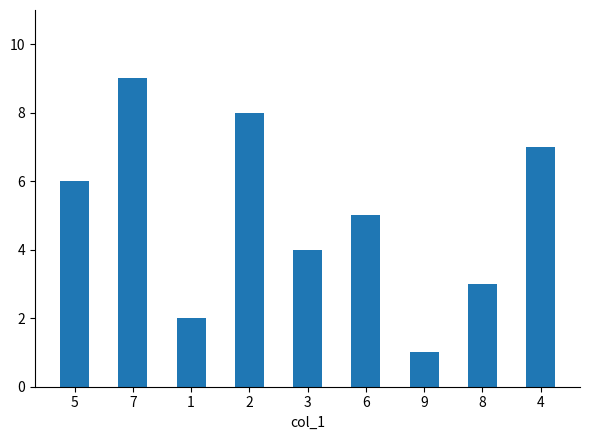

What is the change in value from 2 to 6?

-3